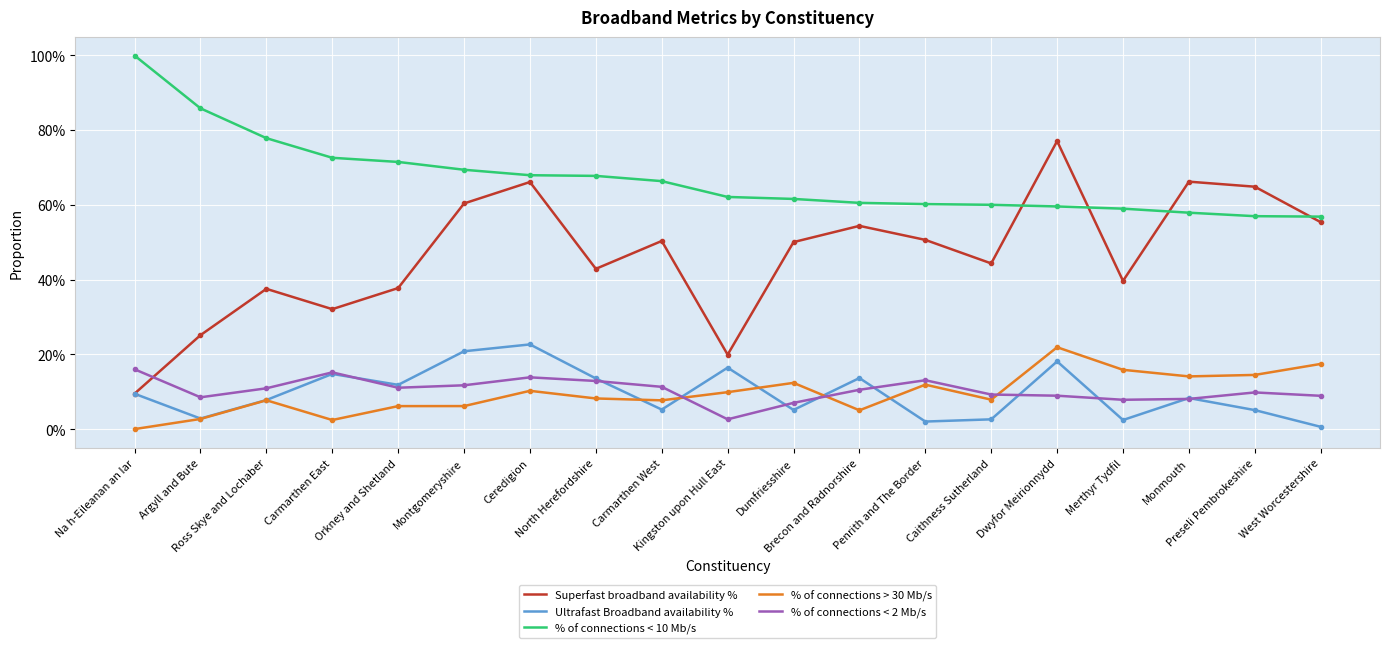

What is the difference between the second highest and second lowest values in the Superfast broadband availability % series?

0.5